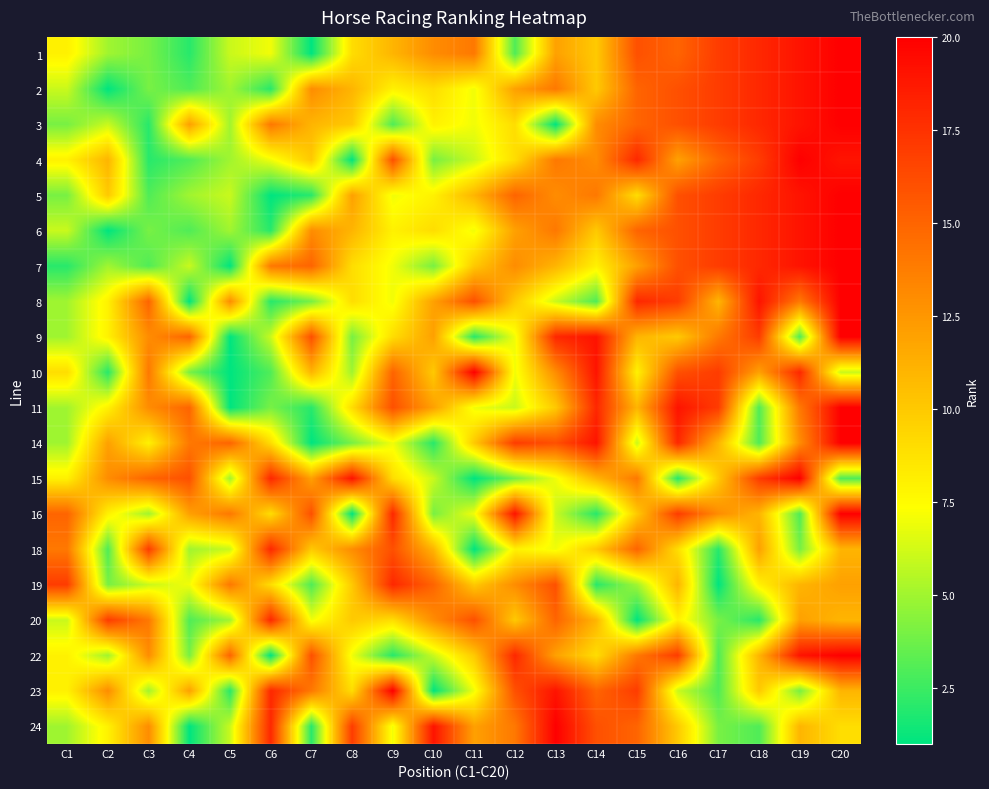

What is the minimum value shown in the chart?

1